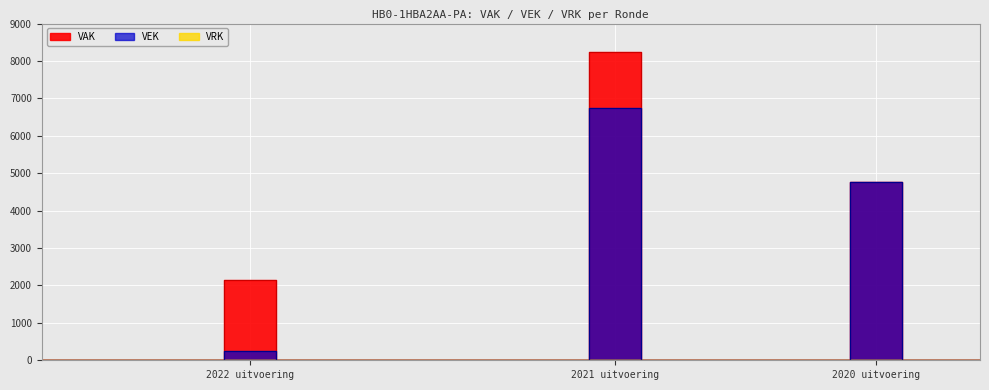

True or false: VEK and VAK intersect in this chart.

False